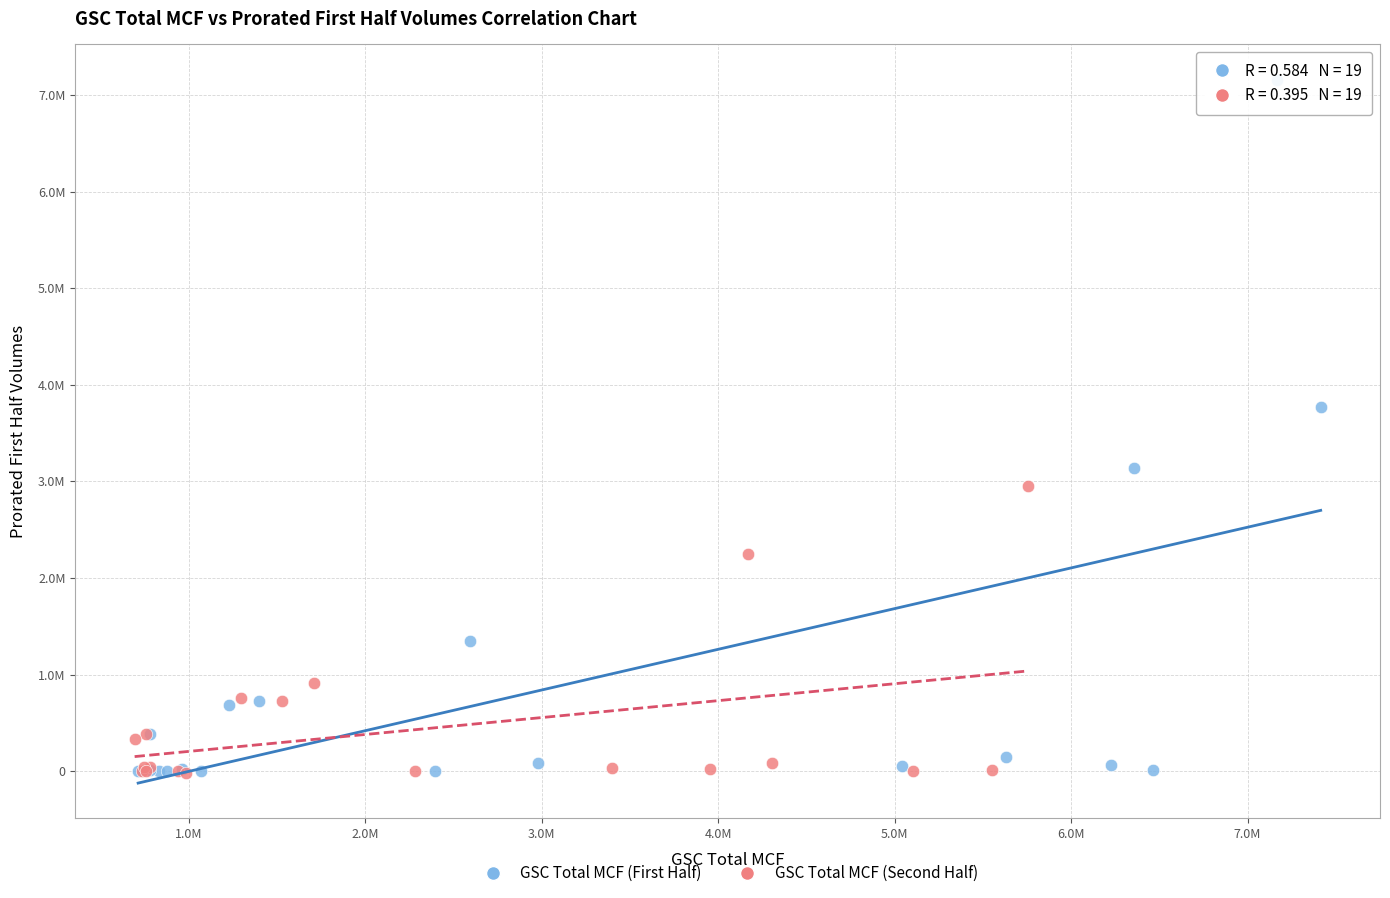

What are all the series names shown in the legend?

GSC Total MCF (First Half), GSC Total MCF (Second Half)